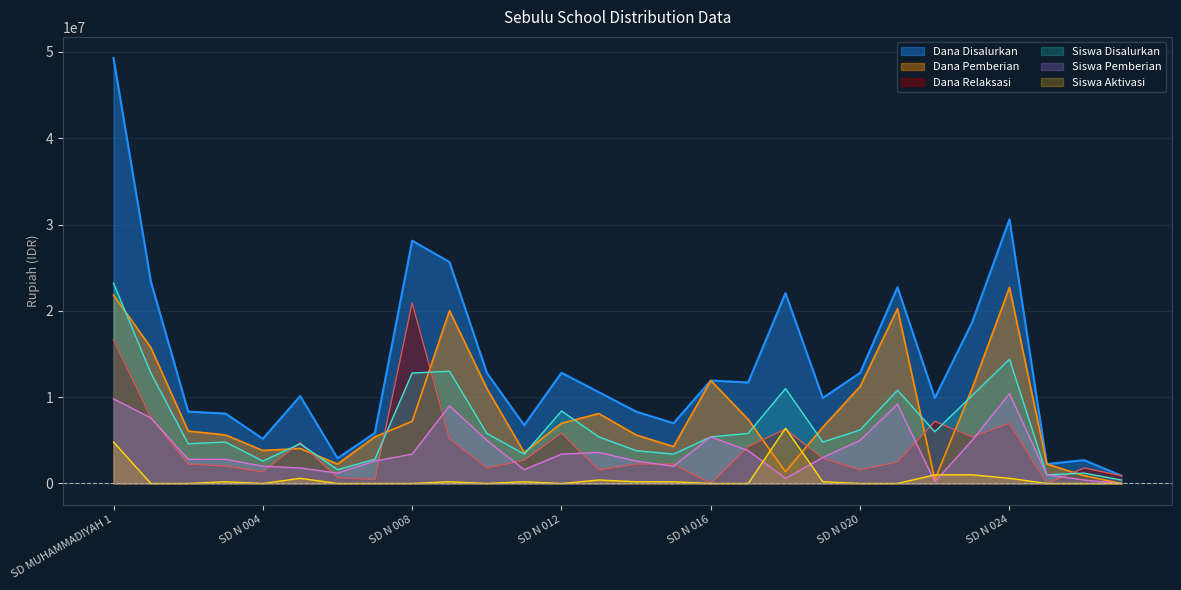

What are all the series names shown in the legend?

Dana Disalurkan, Dana Pemberian, Dana Relaksasi, Siswa Disalurkan, Siswa Pemberian, Siswa Aktivasi